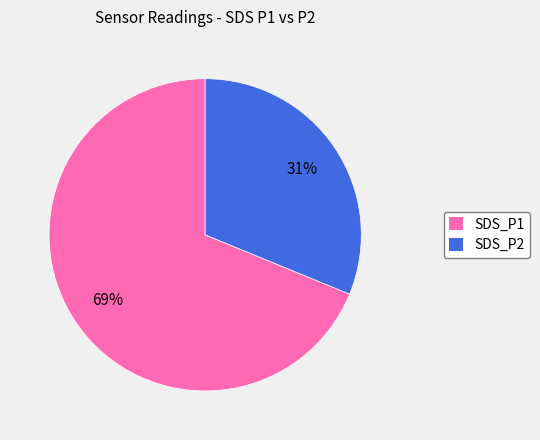

How many segments does this pie chart have?

2